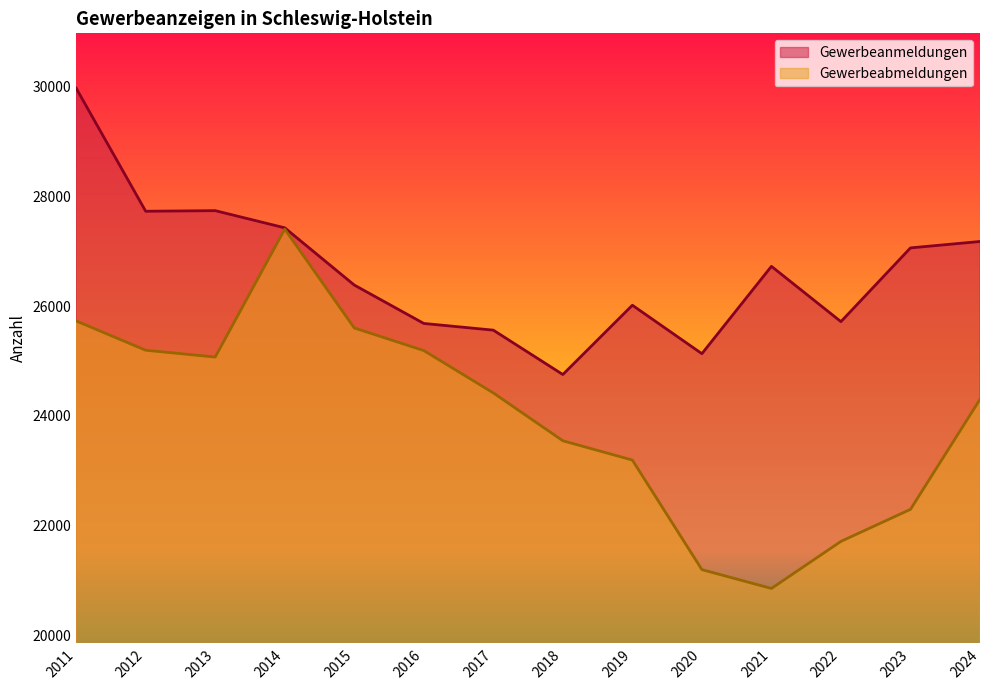

Does the chart display data point markers on the line(s)?

No